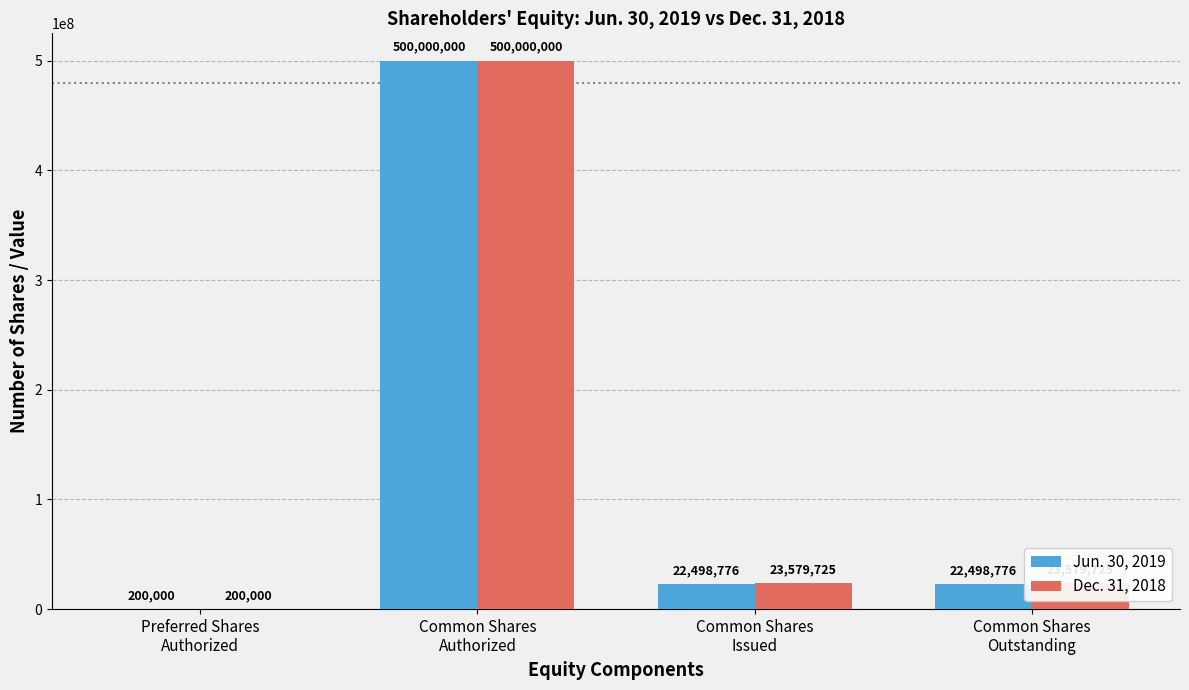

What is the difference between the Dec. 31, 2018 values at Common Shares
Outstanding and Preferred Shares
Authorized?

23379725